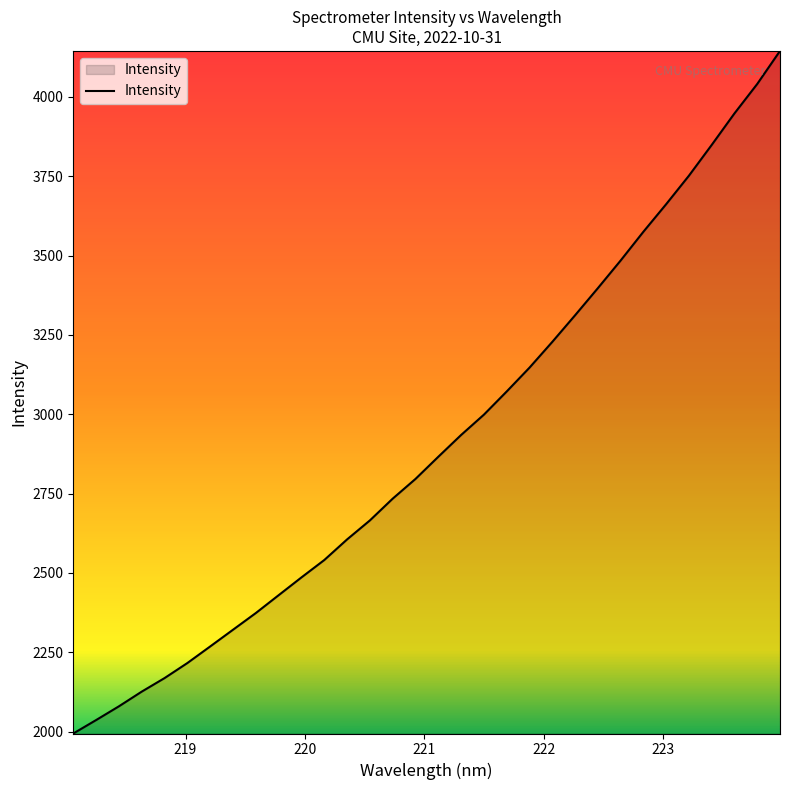

What is the smallest value displayed?

1993.9